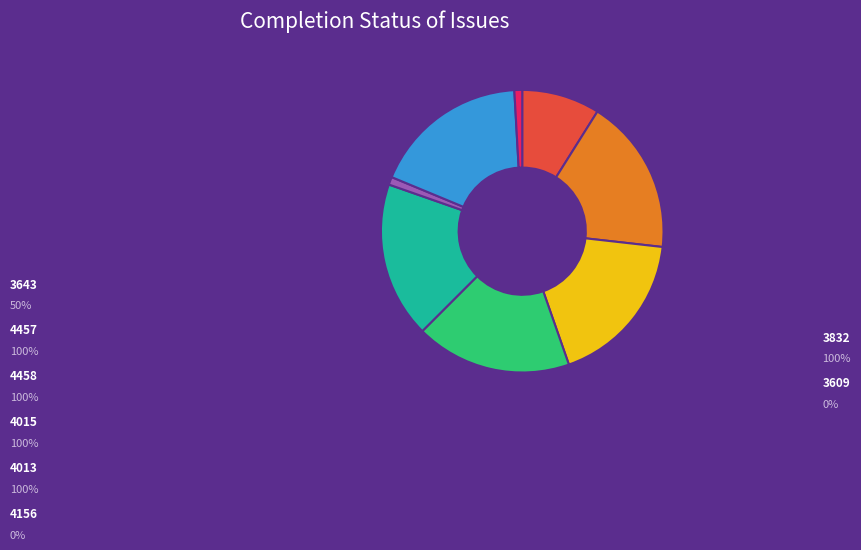

Which slice is the largest?

4457